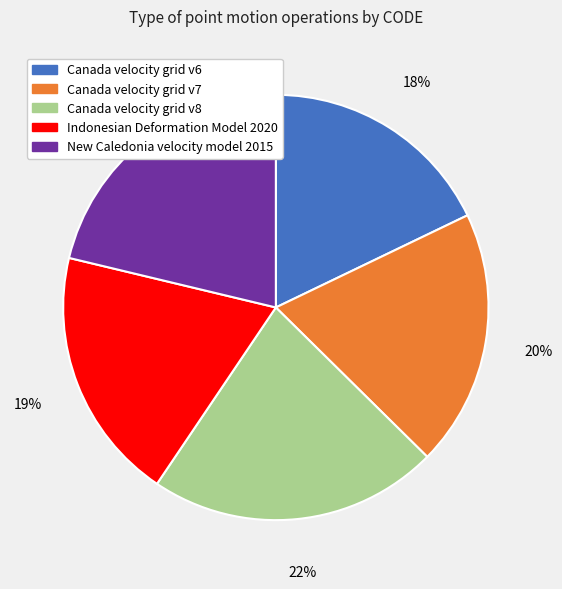

To the nearest percent, what is the average slice percentage?

20%